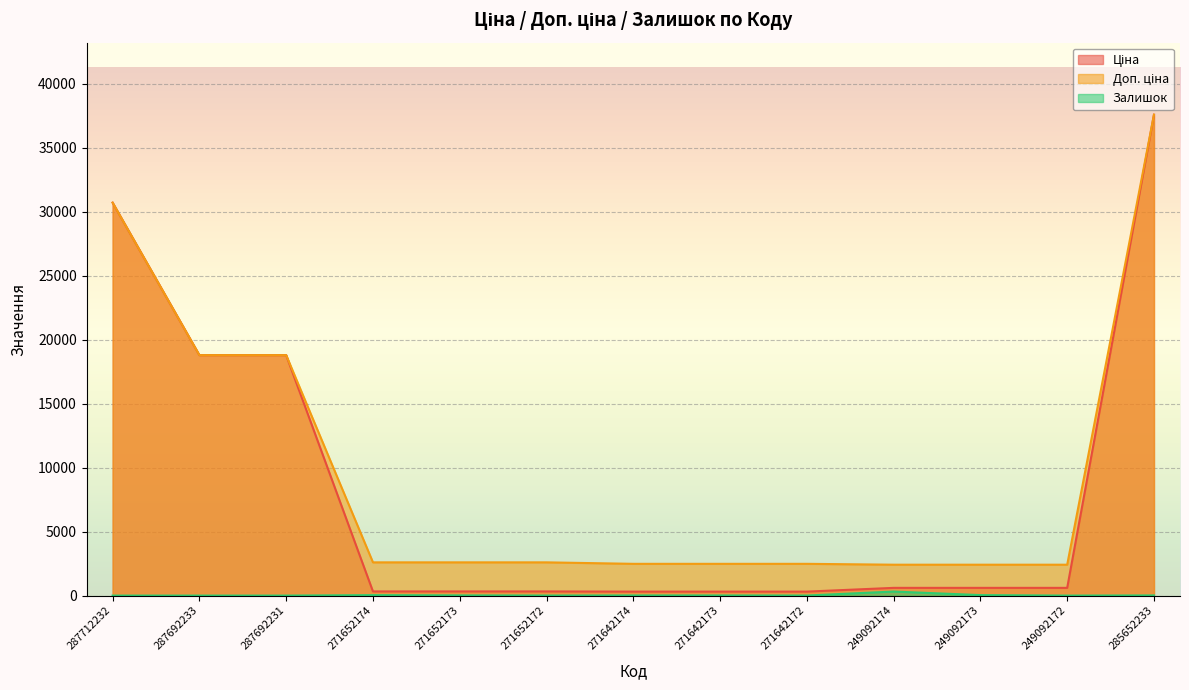

Which series has the largest total across all categories?

Доп. ціна